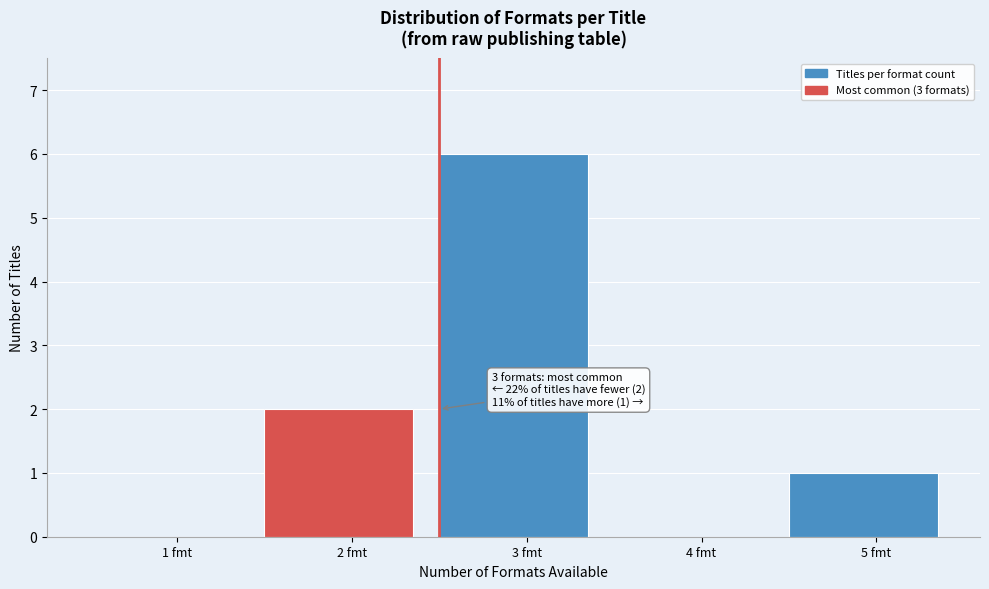

Reading left to right, extract all data points from this chart.

1 fmt=0	2 fmt=2	3 fmt=6	4 fmt=0	5 fmt=1